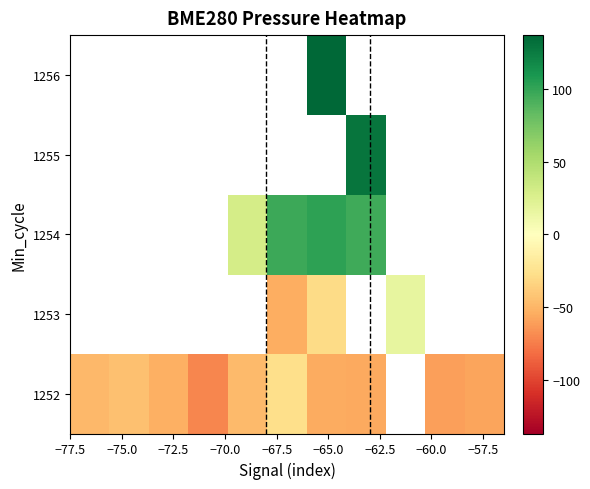

Which has a higher value, −65.0 or −70.0?

−65.0